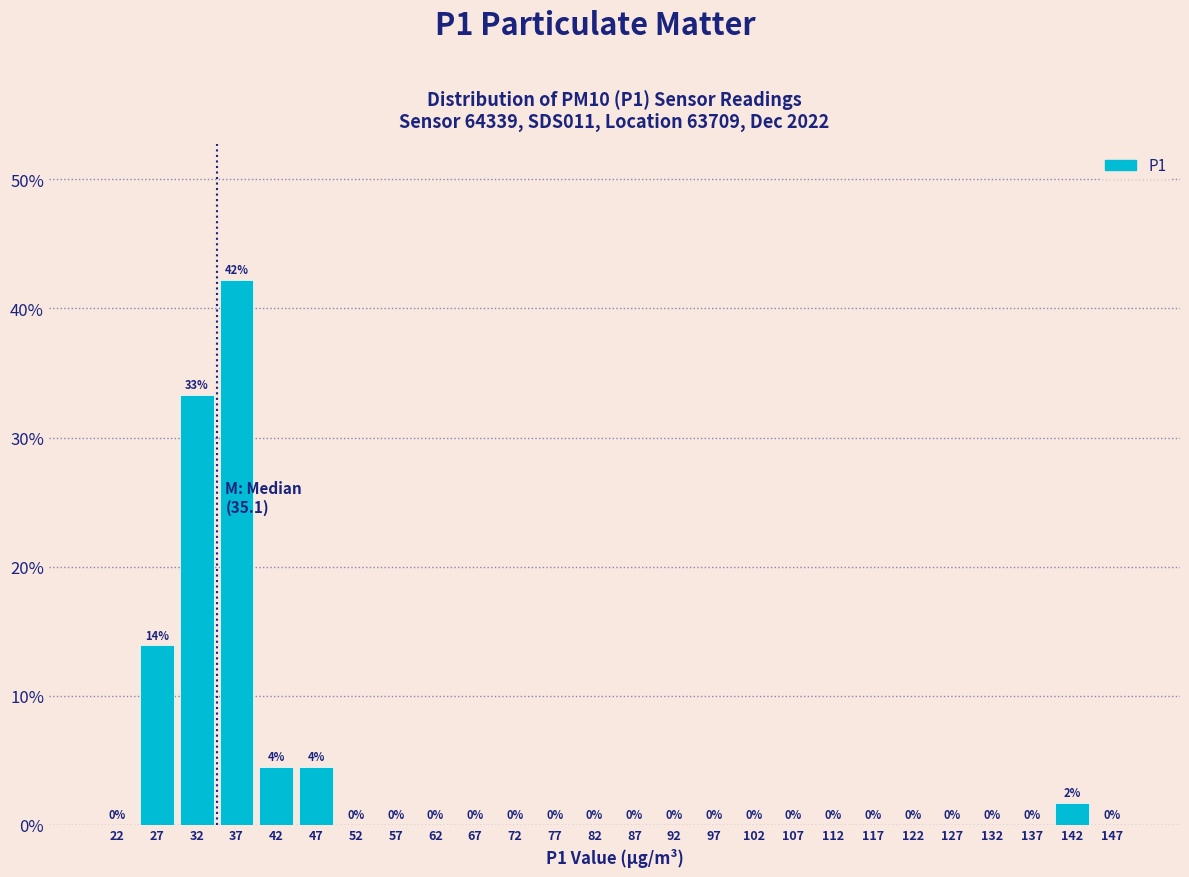

Over which range of the x-axis is the bar tallest?

35 to 40